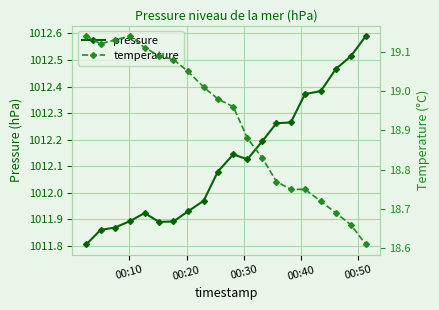

What is the maximum value shown in the chart?

1012.6